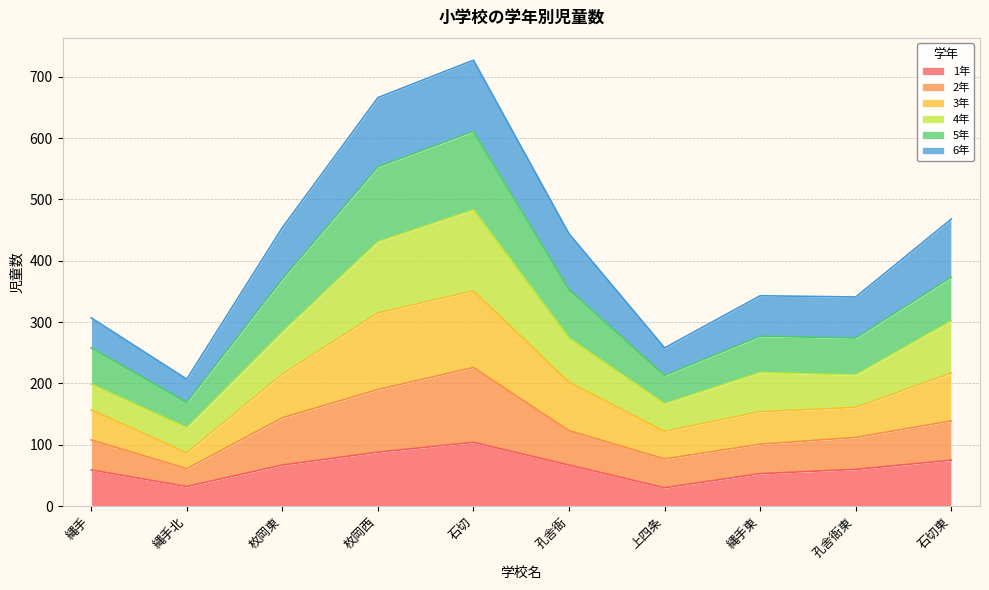

Count the number of categories in the chart.

10